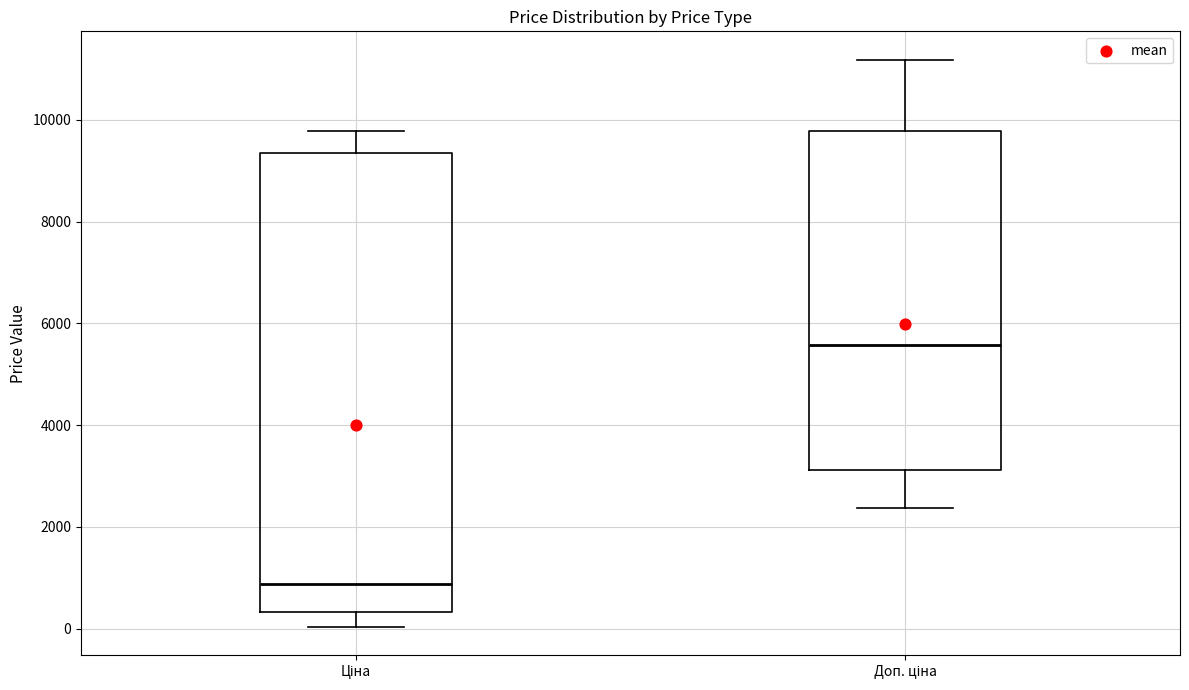

Reading left to right, read every box against the y-axis: the position of its median line, the range the box covers, and the ends of its whiskers. The values are not printed on the chart, so give them approximately, as read against the axis.

Ціна: median 800, box 400 to 9400, whiskers 0 to 9800
Доп. ціна: median 5600, box 3200 to 9800, whiskers 2400 to 11200